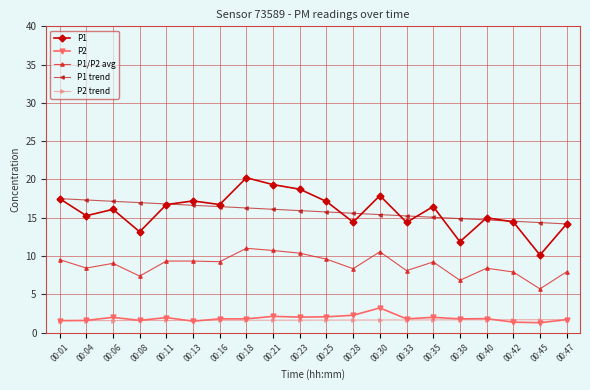

What is the sum of the P1 trend values at 00:01 and 00:04?

34.8